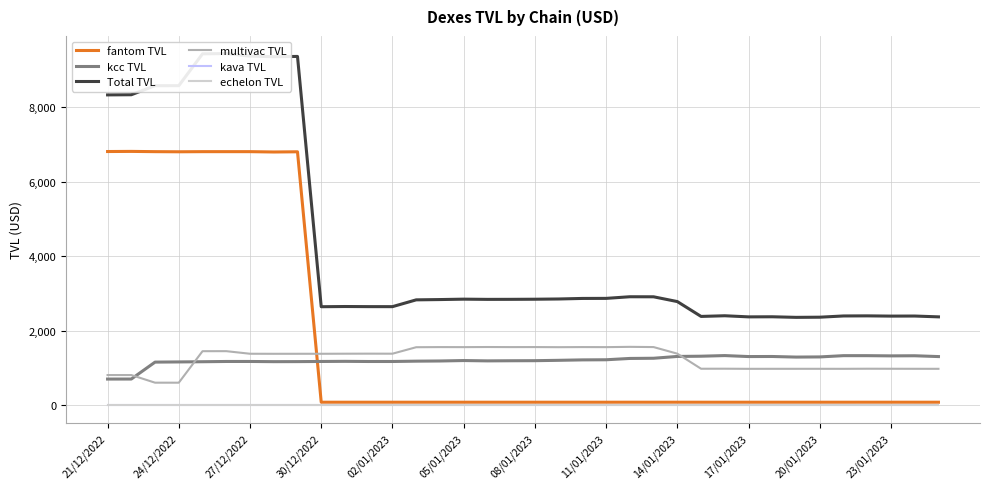

True or false: Total TVL has a value of 2396.6 at 23/01/2023.

True